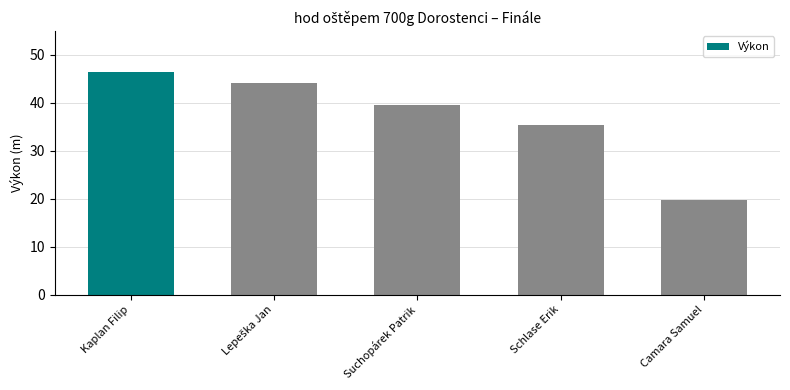

At which category does the chart reach its peak across all series?

Kaplan Filip